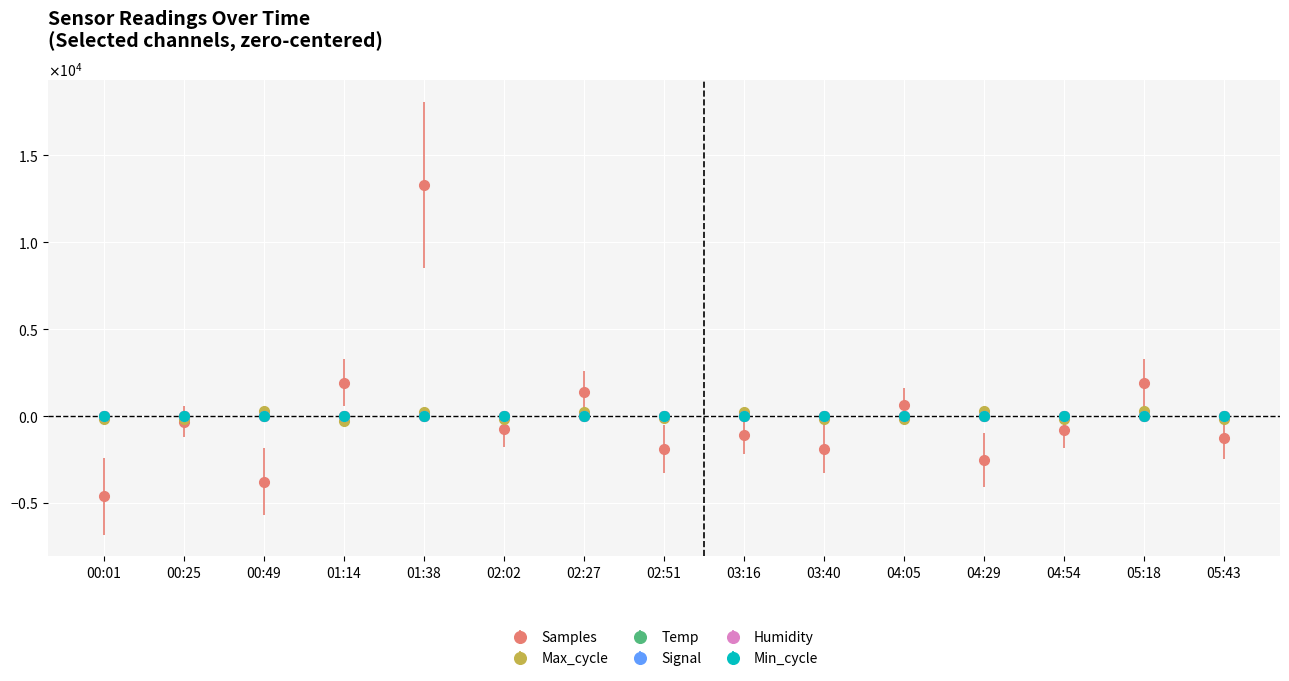

Between 03:40 and 00:25, which is larger?

00:25